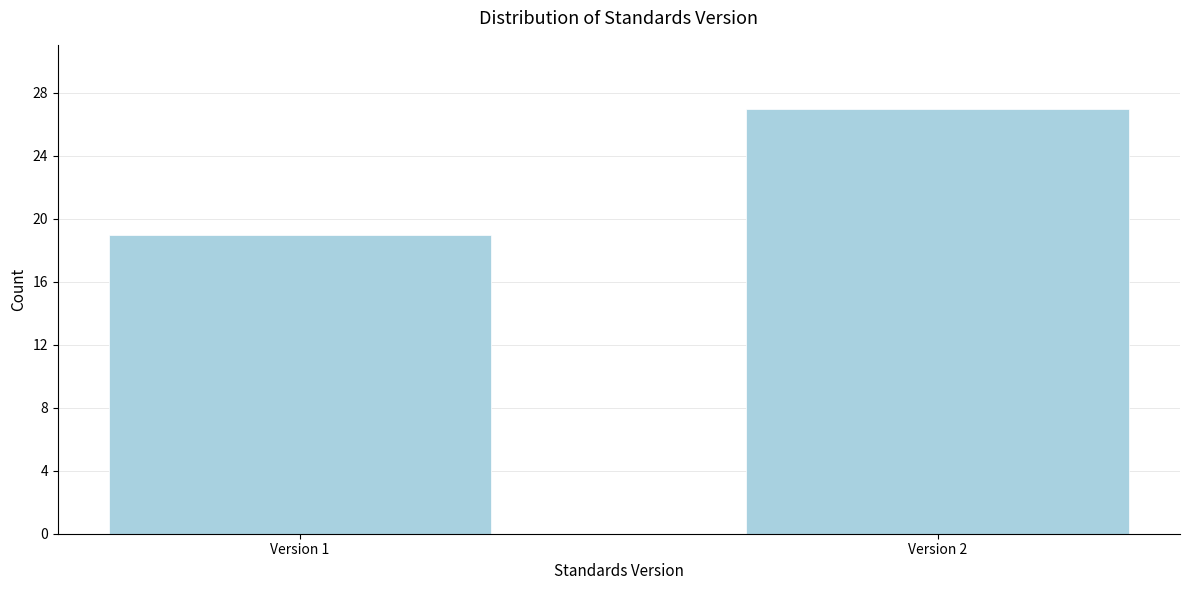

Reading right to left, list all the values displayed in this chart.

Version 2=27	Version 1=19